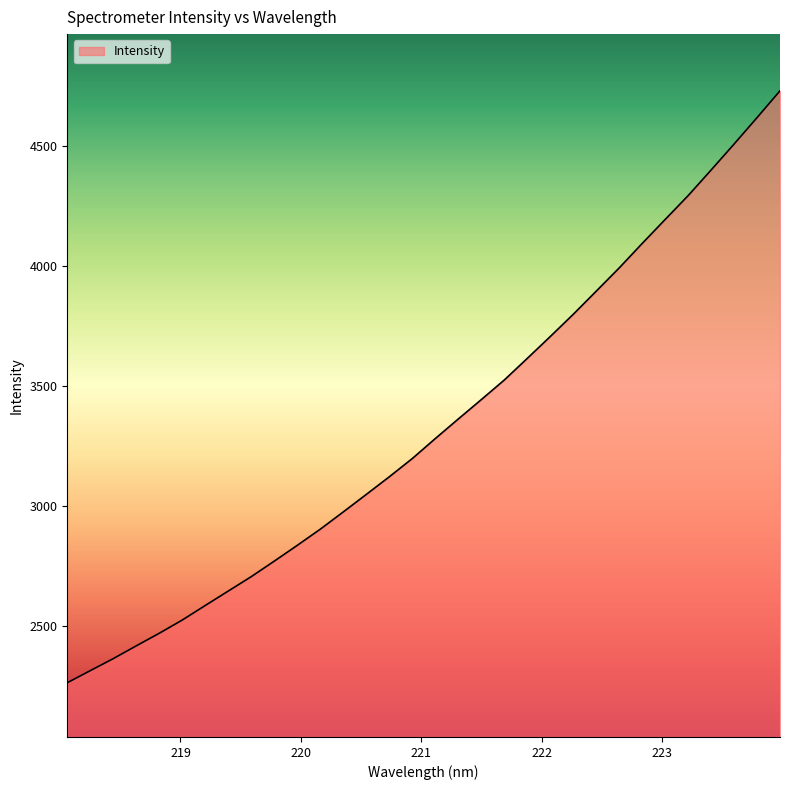

What is the minimum value shown in the chart?

2262.2